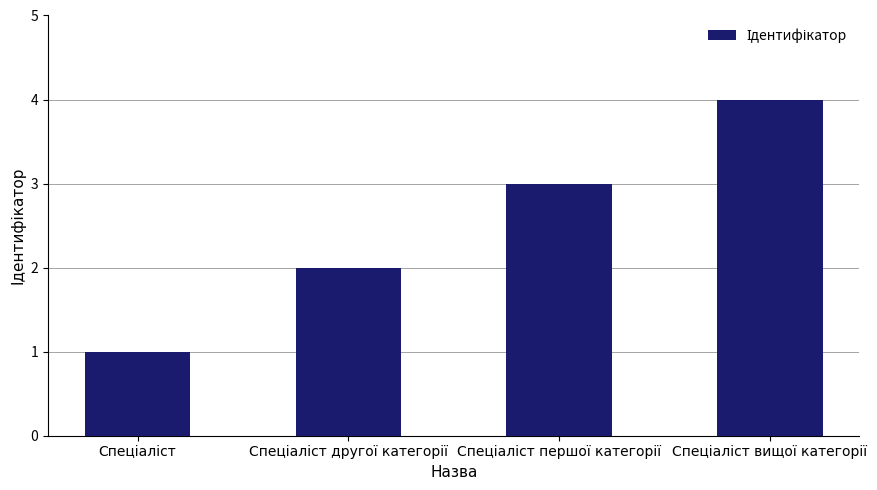

How many bars are there in total?

4